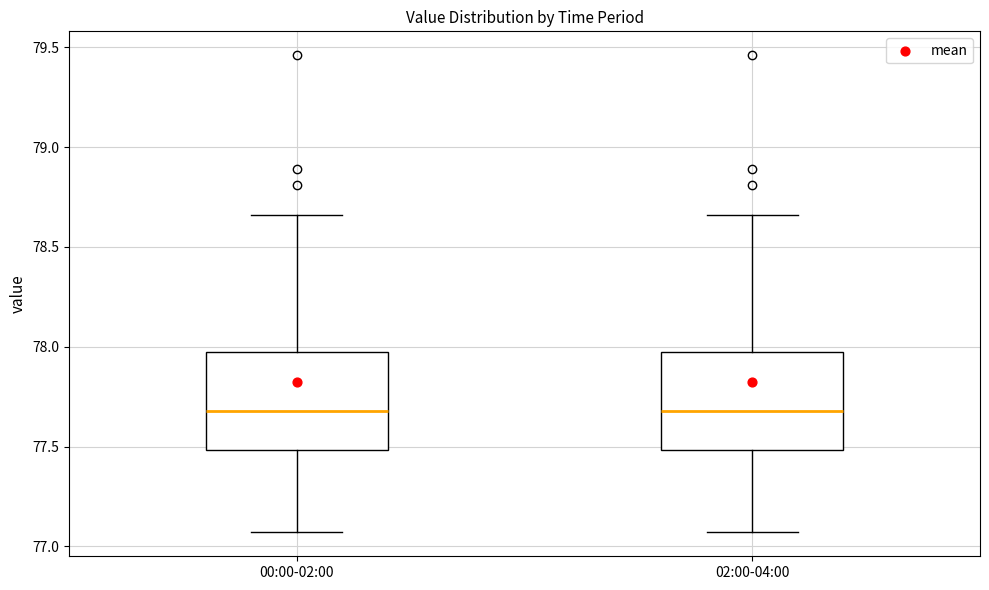

Where is the upper edge of the box for 02:00-04:00 on the y-axis? The values are not printed on the chart, so give them approximately, as read against the axis.

78.00